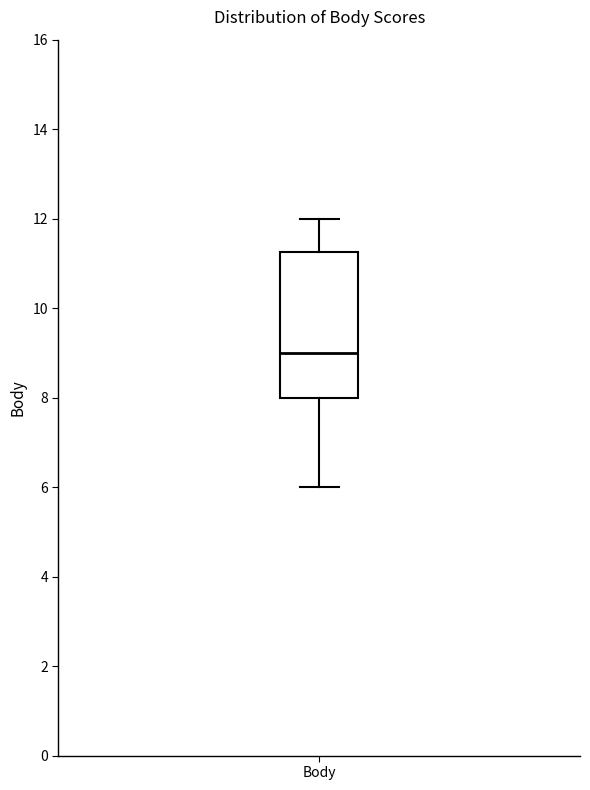

Transcribe this box plot: give where the median line is, the range the box spans, and where the two whiskers end, as read against the y-axis. The values are not printed on the chart, so give them approximately, as read against the axis.

median 9.0, box 8.0 to 11.2, whiskers 6.0 to 12.0